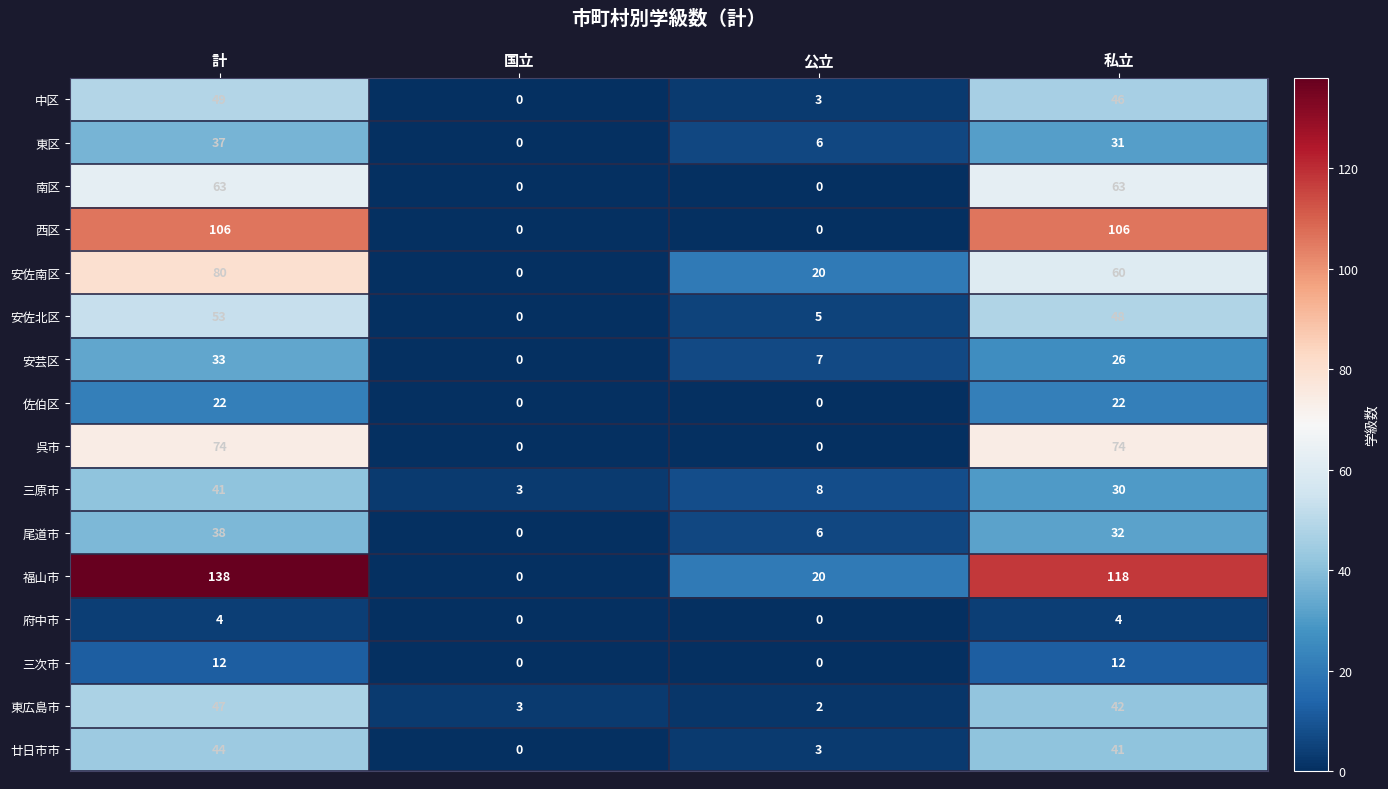

At which category is the sum across all series the highest?

計